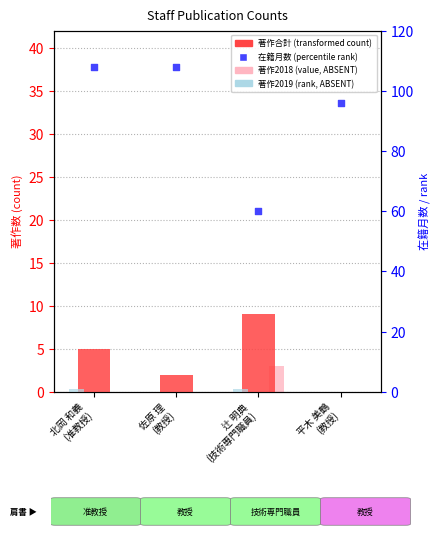

At how many categories does at least one series exceed 12?

4